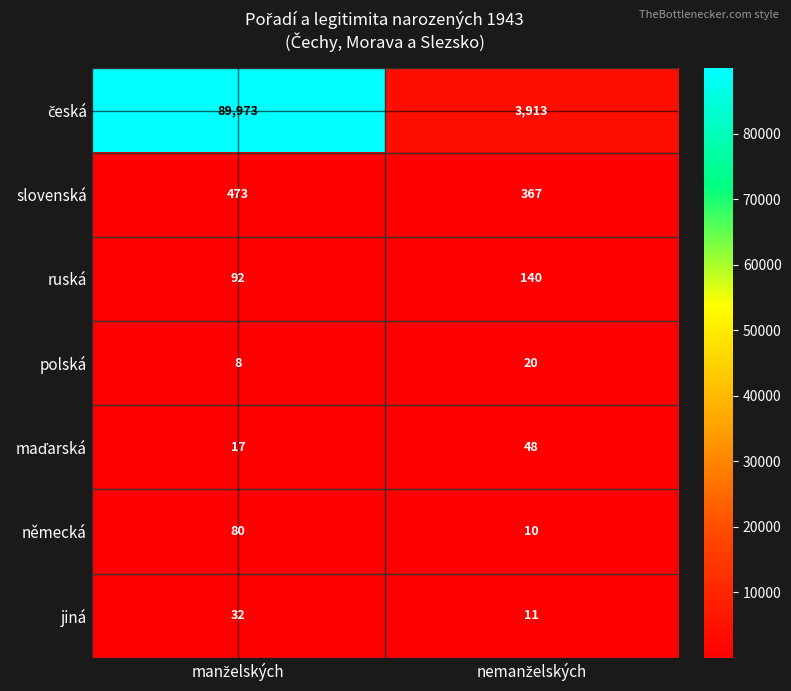

What is the lowest value of the ruská series?

92